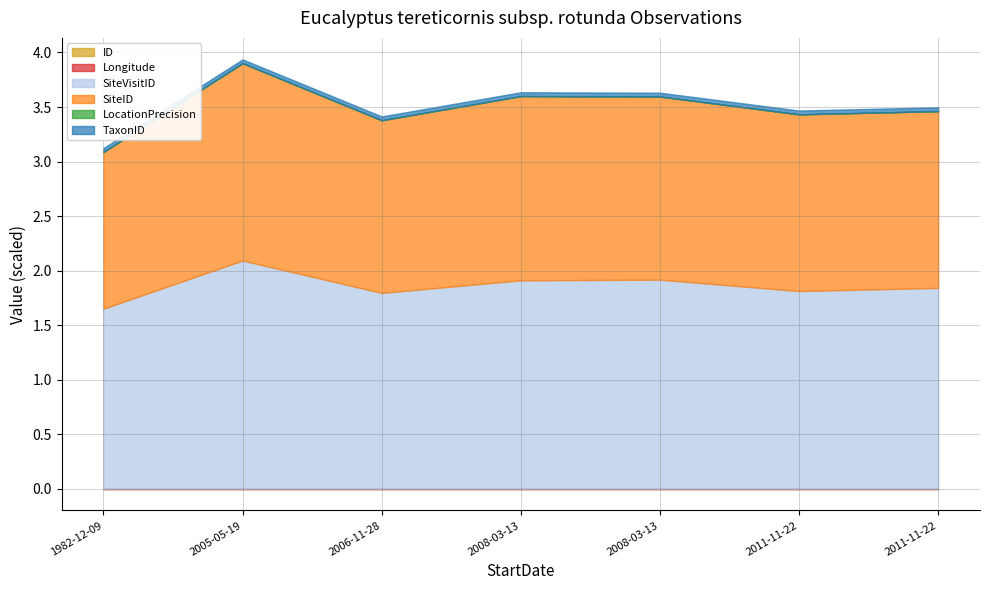

The Longitude series shows 217.6 at 2008-03-13. True or false?

False